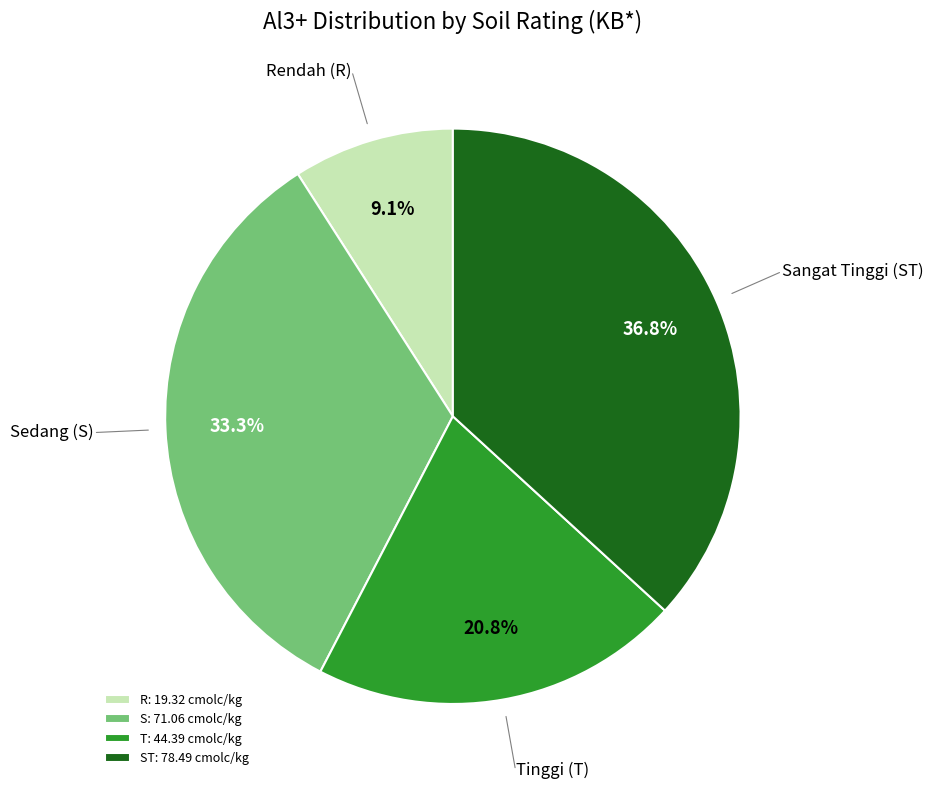

Which has a higher value, R: 19.32 cmolc/kg or T: 44.39 cmolc/kg?

T: 44.39 cmolc/kg